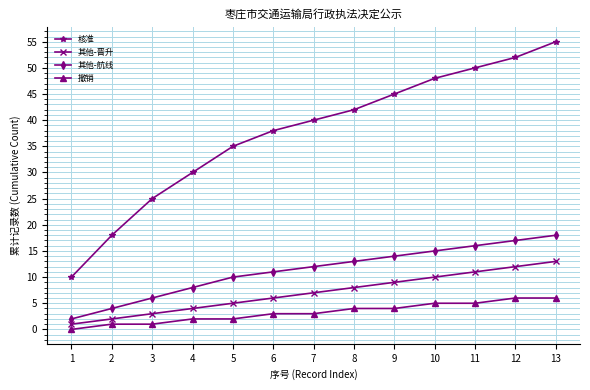

Reading left to right, transcribe all the data shown in this chart.

核准: 10	18	25	30	35	38	40	42	45	48	50	52	55
其他-晋升: 1	2	3	4	5	6	7	8	9	10	11	12	13
其他-航线: 2	4	6	8	10	11	12	13	14	15	16	17	18
撤销: 0	1	1	2	2	3	3	4	4	5	5	6	6